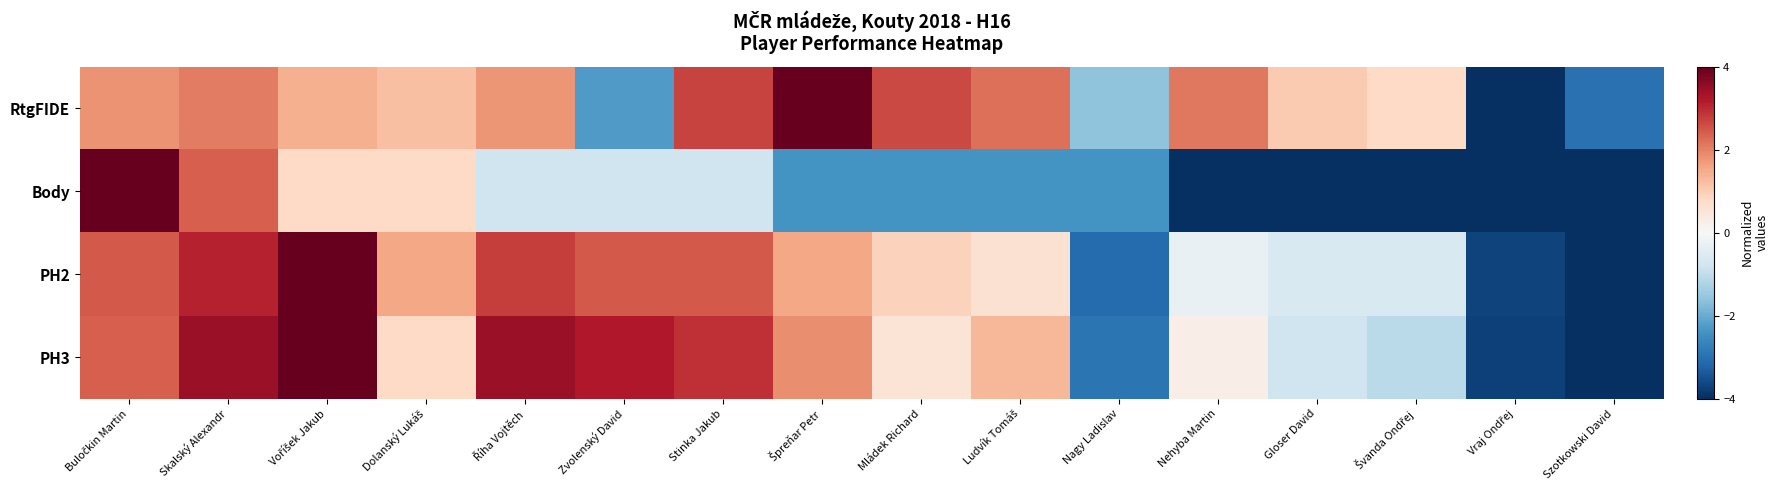

At which category is the sum across all series the highest?

Skalský Alexandr